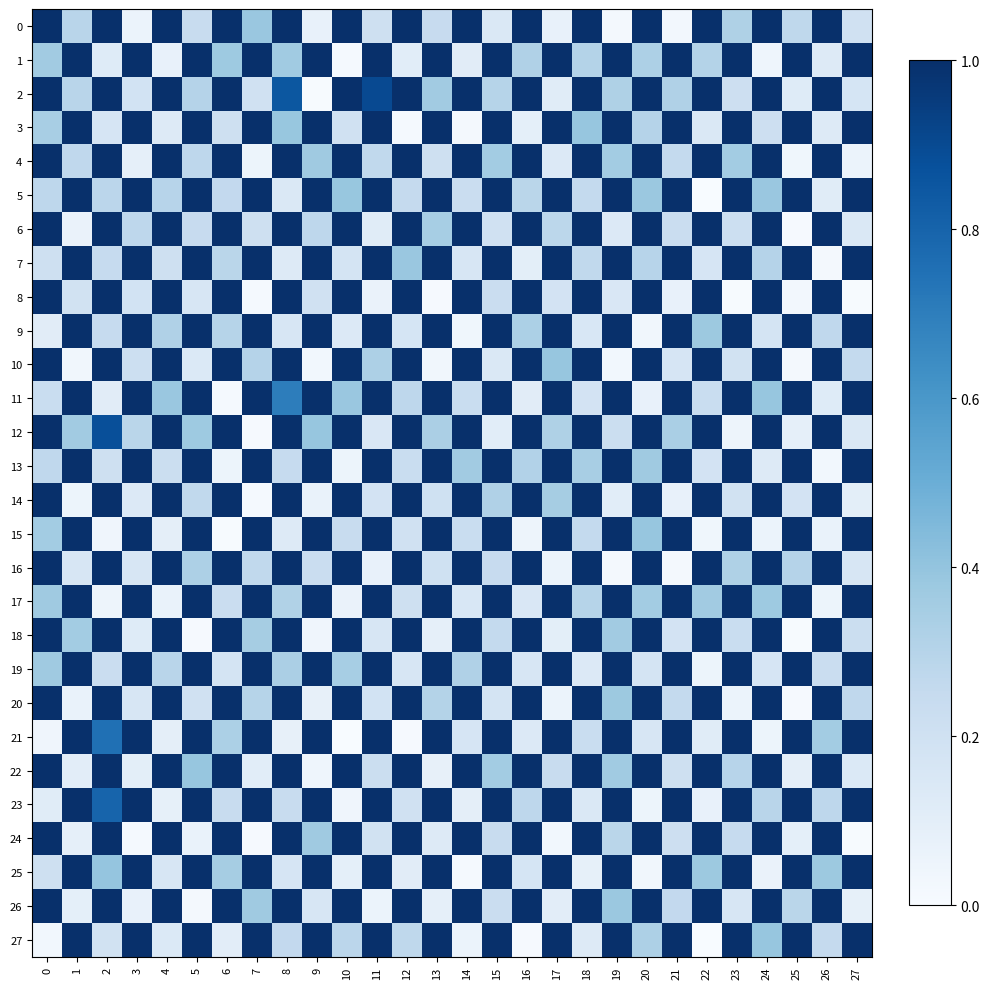

List the series in order of their peak value, highest first.

2, 12, 26, 25, 6, 16, 24, 10, 13, 7, 1, 5, 3, 11, 8, 20, 23, 0, 21, 18, 19, 9, 14, 4, 15, 27, 22, 17